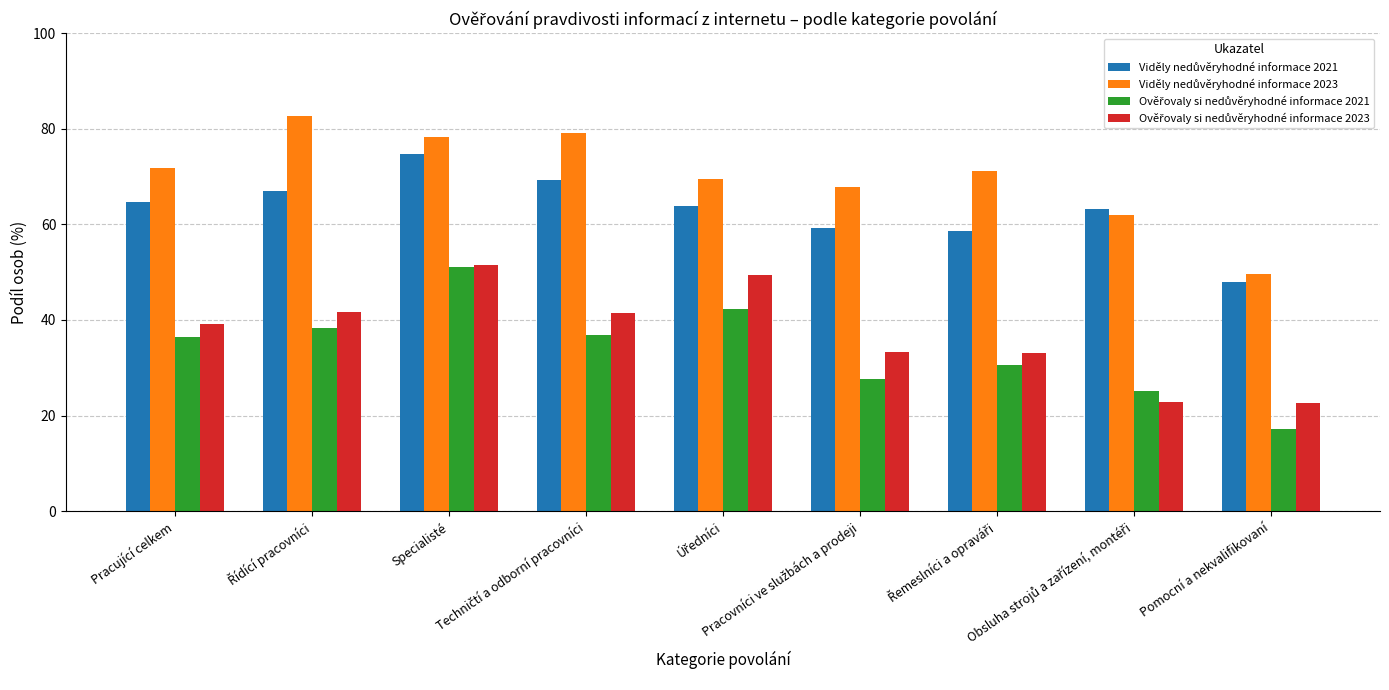

What is the smallest value displayed?

17.3